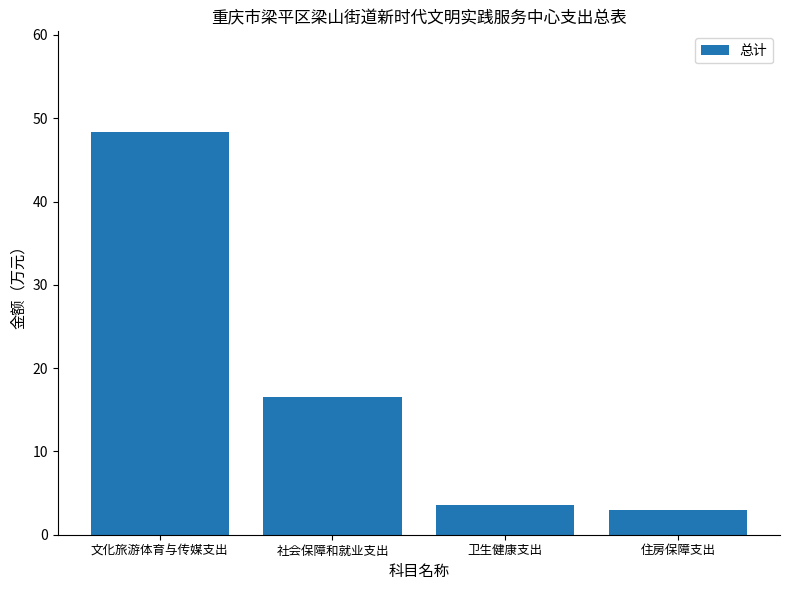

Count the number of values greater than 16.

2